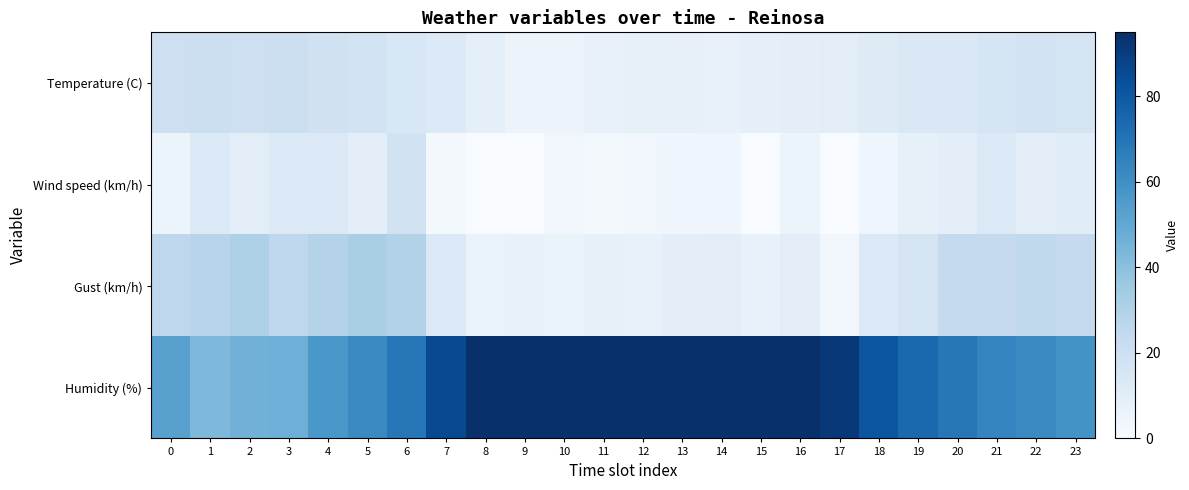

Reading left to right, transcribe all the data shown in this chart.

Temperature (C): 0=20.3	1=20.5	2=20.4	3=20.7	4=18.8	5=17.8	6=14.8	7=12.9	8=8.7	9=5.5	10=5.3	11=6.8	12=7.8	13=7.7	14=7.4	15=8.7	16=9.5	17=9.8	18=11.8	19=14.0	20=14.1	21=15.7	22=17.1	23=16.7
Wind speed (km/h): 0=5.0	1=13.0	2=10.0	3=13.0	4=13.0	5=10.0	6=18.0	7=2.0	8=0.0	9=0.0	10=3.0	11=2.0	12=3.0	13=4.0	14=4.0	15=0.0	16=5.0	17=0.0	18=4.0	19=8.0	20=9.0	21=13.0	22=10.0	23=11.0
Gust (km/h): 0=26.0	1=28.0	2=31.0	3=26.0	4=29.0	5=32.0	6=30.0	7=13.0	8=6.0	9=7.0	10=6.0	11=8.0	12=7.0	13=9.0	14=10.0	15=7.0	16=10.0	17=3.0	18=13.0	19=17.0	20=24.0	21=24.0	22=25.0	23=24.0
Humidity (%): 0=53.0	1=43.0	2=46.0	3=47.0	4=57.0	5=62.0	6=69.0	7=85.0	8=95.0	9=95.0	10=95.0	11=95.0	12=95.0	13=95.0	14=95.0	15=95.0	16=95.0	17=92.0	18=81.0	19=74.0	20=69.0	21=64.0	22=62.0	23=59.0